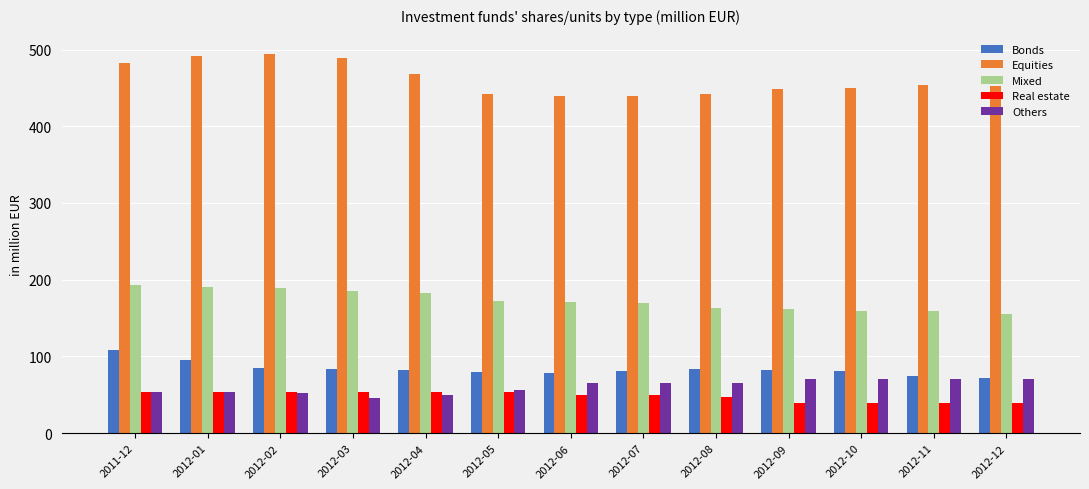

What is the value of the Others bar at the 8th from the left?

65.5